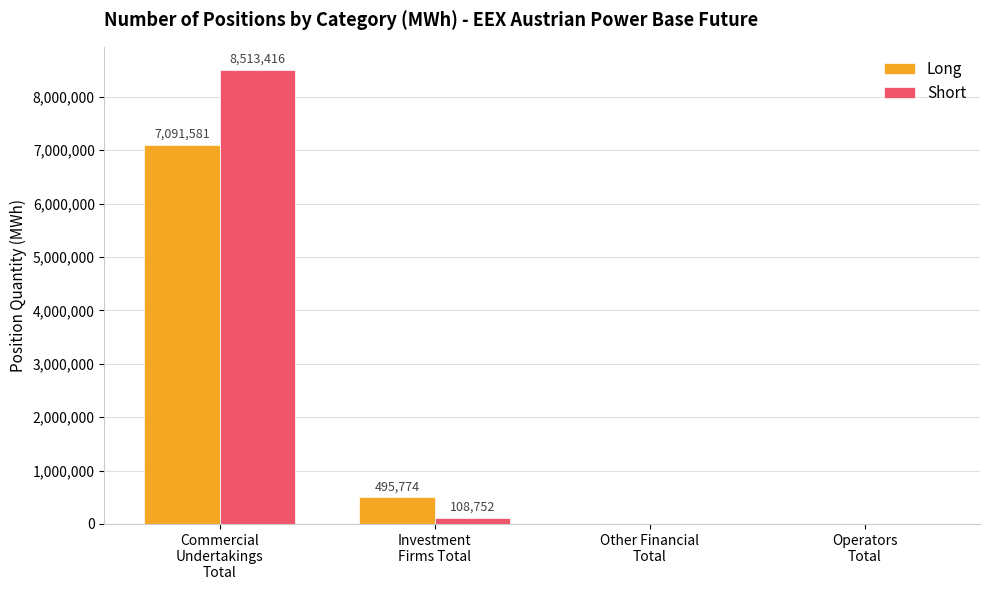

How many groups of bars are there?

4